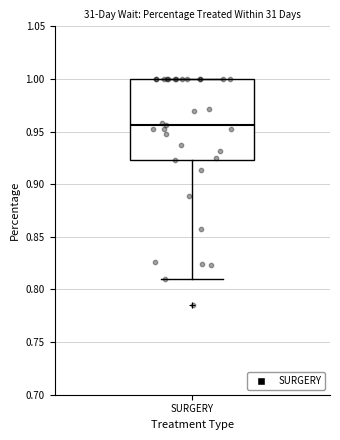

Read this box plot against the y-axis: the position of the median line, the range covered by the box, and the ends of both whiskers. The values are not printed on the chart, so give them approximately, as read against the axis.

median 0.955, box 0.925 to 1.000, whiskers 0.810 to 1.000